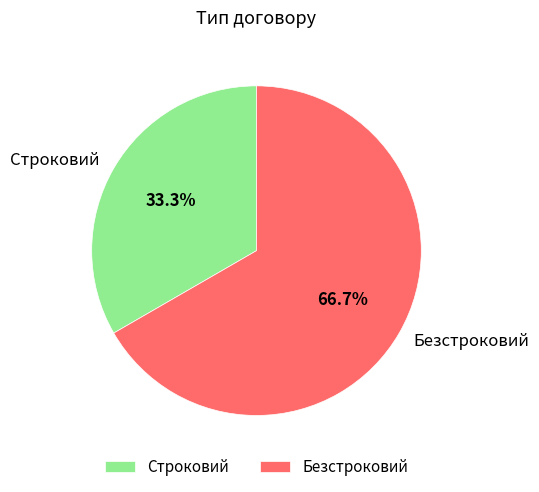

To the nearest percent, what portion does Строковий represent?

33%